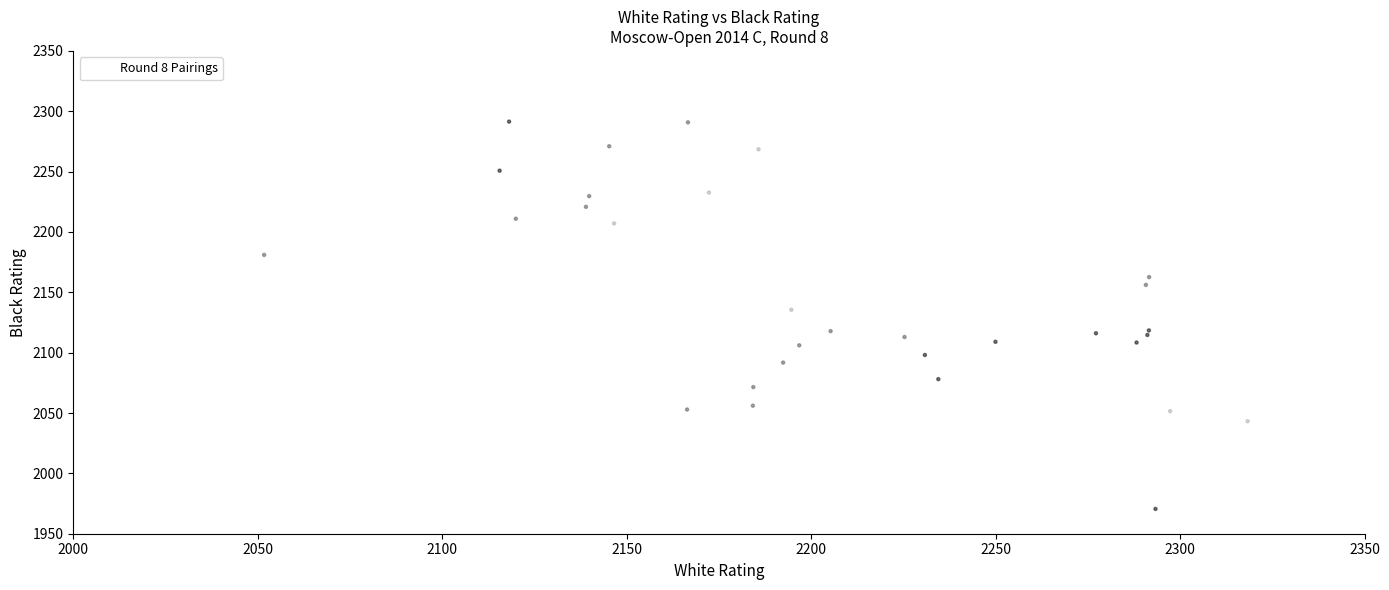

What Y value in the scatter plot is closest to 2131?

2135.6